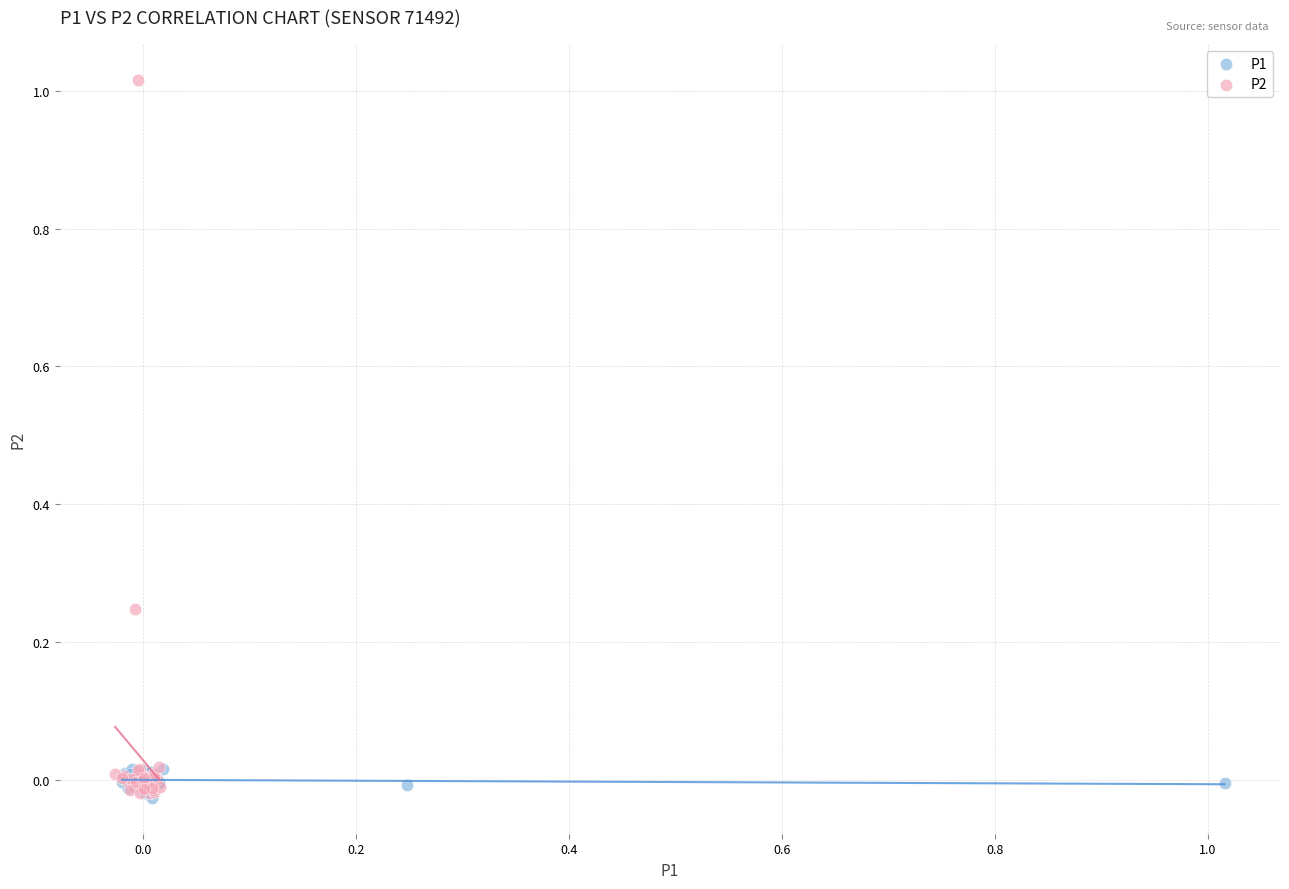

Which series contains the highest Y value?

P2